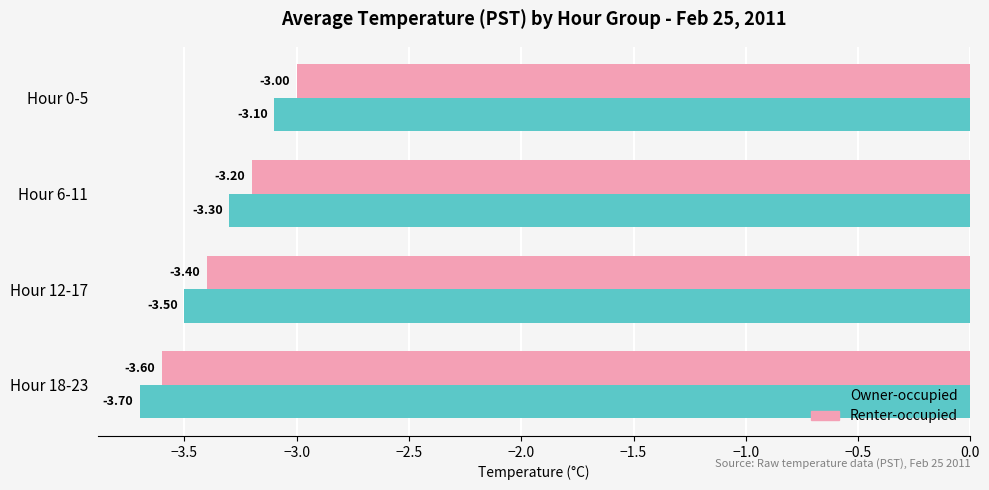

Rank the series by their maximum value, from lowest to highest.

Owner-occupied, Renter-occupied